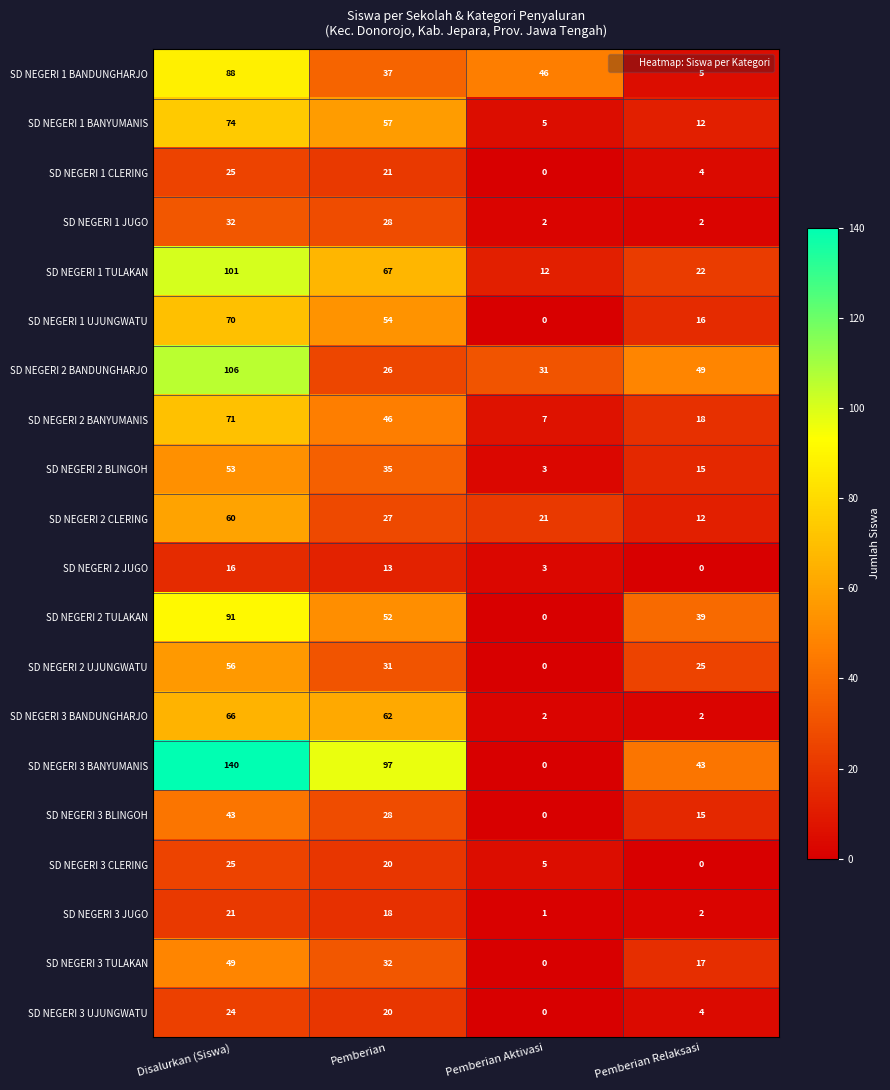

Count the number of categories in the chart.

4